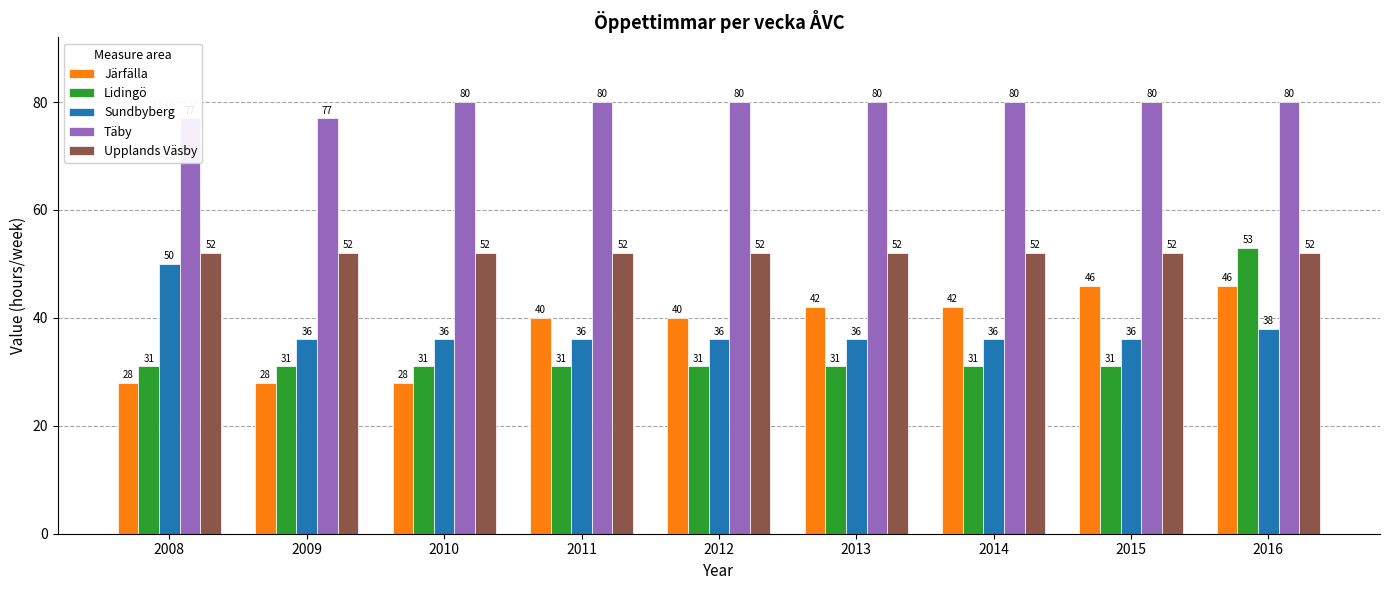

Is it true that Upplands Väsby equals 31 at 2015?

False